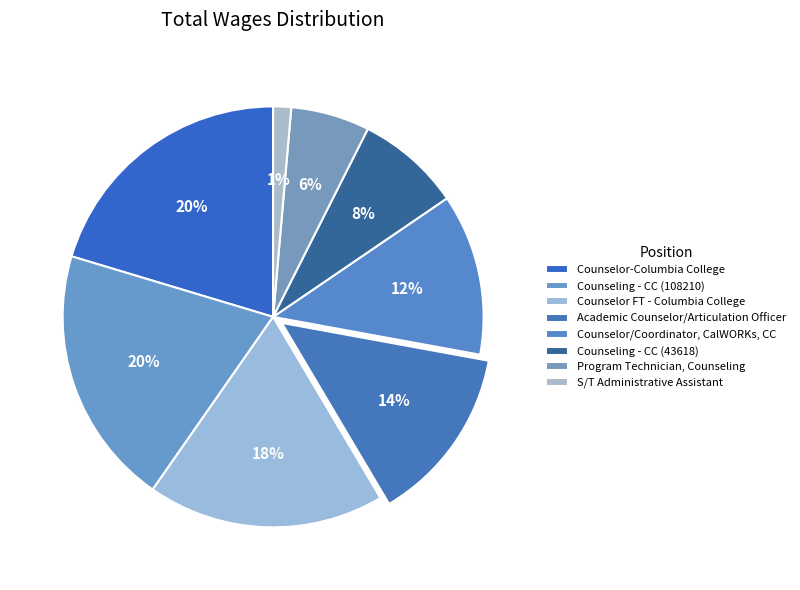

Is S/T Administrative Assistant the majority of the pie?

No